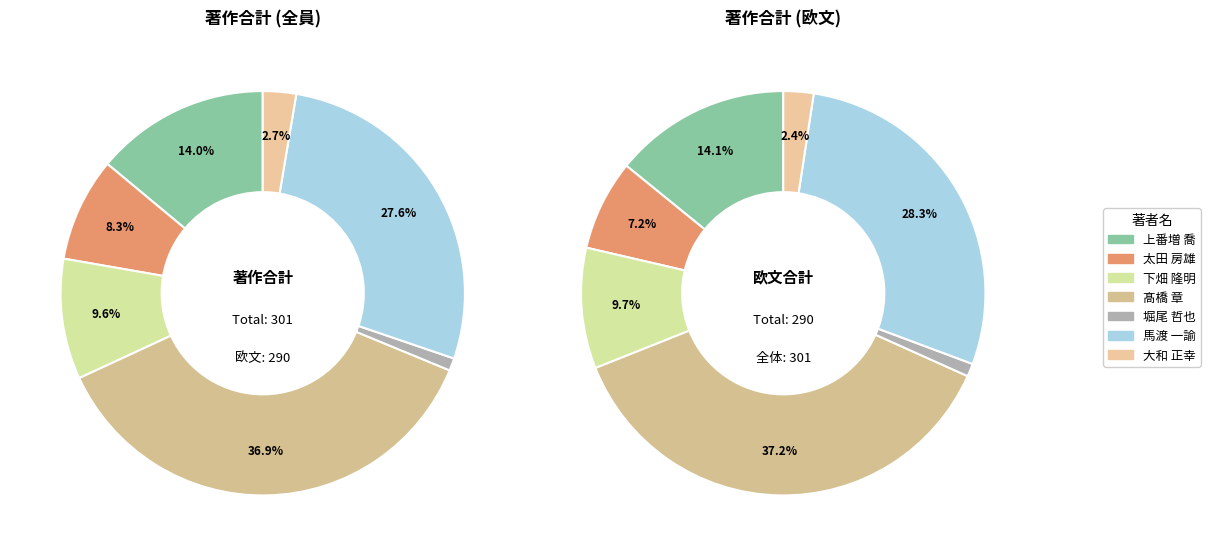

The 太田 房雄 slice represents 1% of the pie. True or false?

False